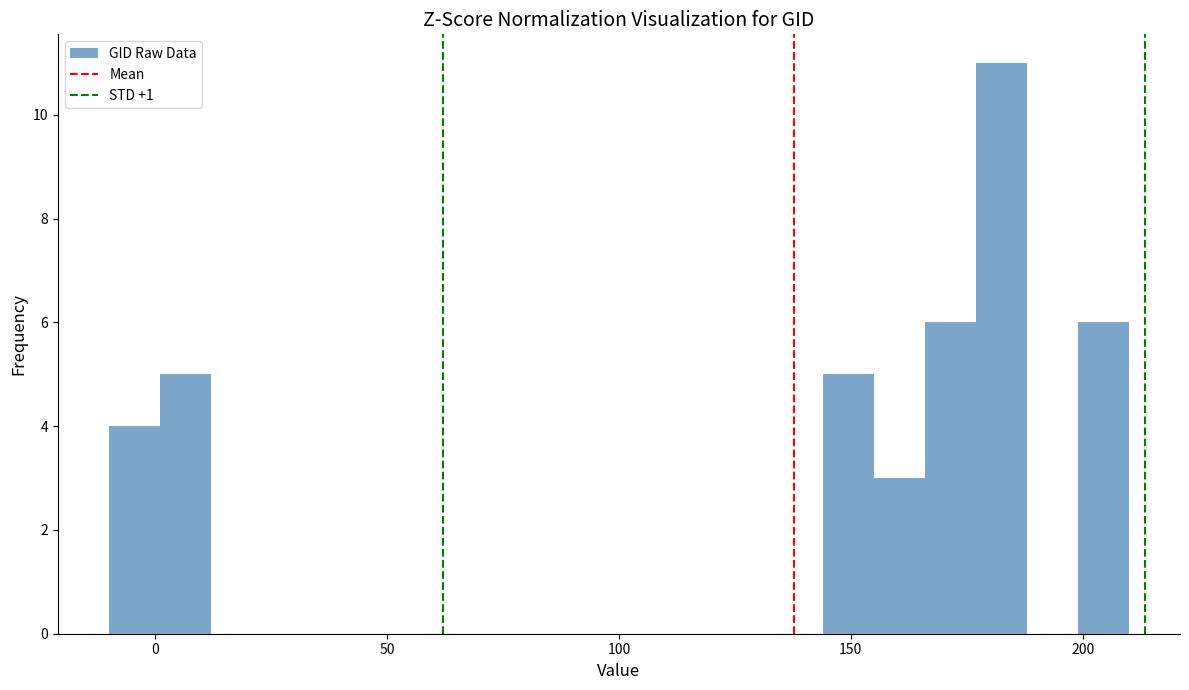

Read against the x-axis, roughly where is the centre of the tallest bar?

185